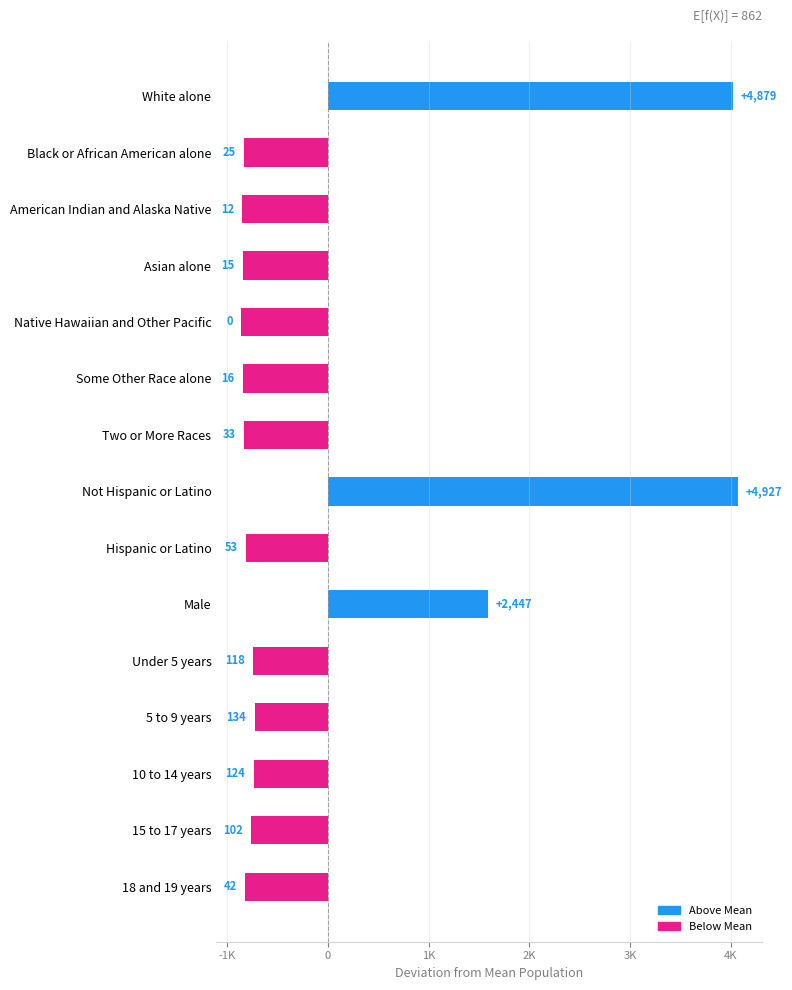

Where is the data nearest to the value 1601?

Male